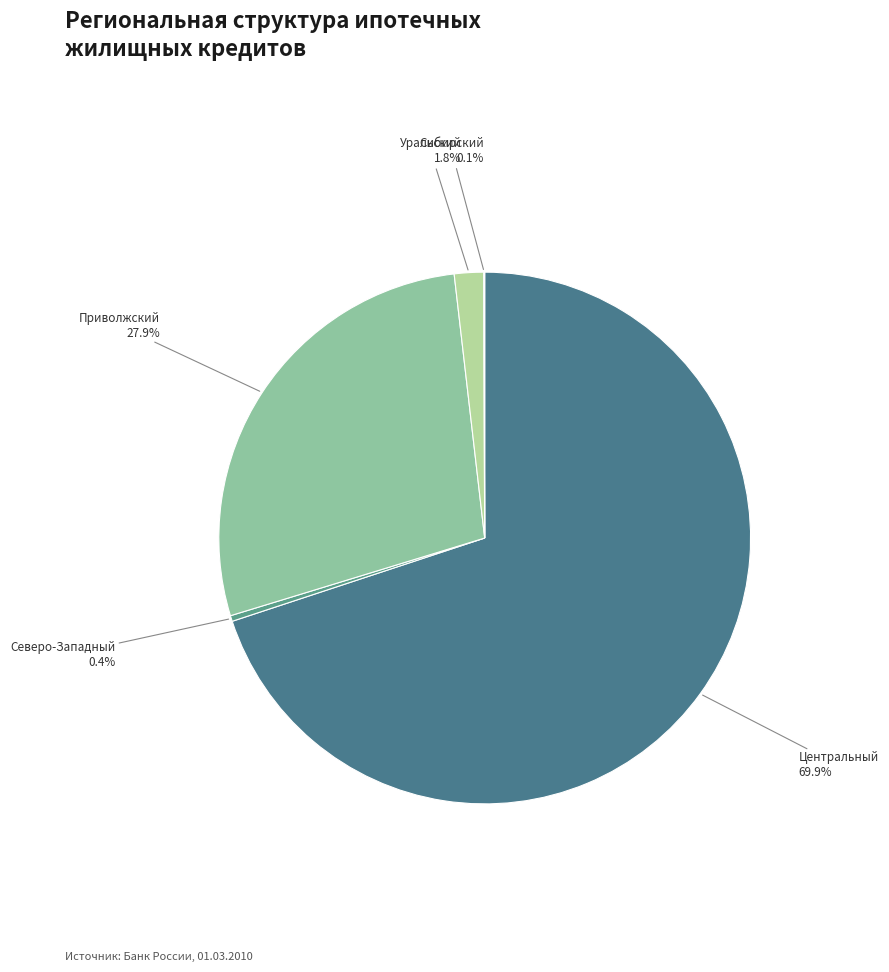

Is there any slice that represents more than half of the pie?

Yes